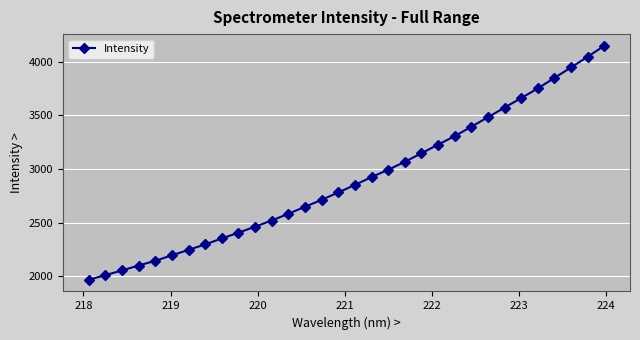

What is the value of the 2nd point from the left?

2010.2